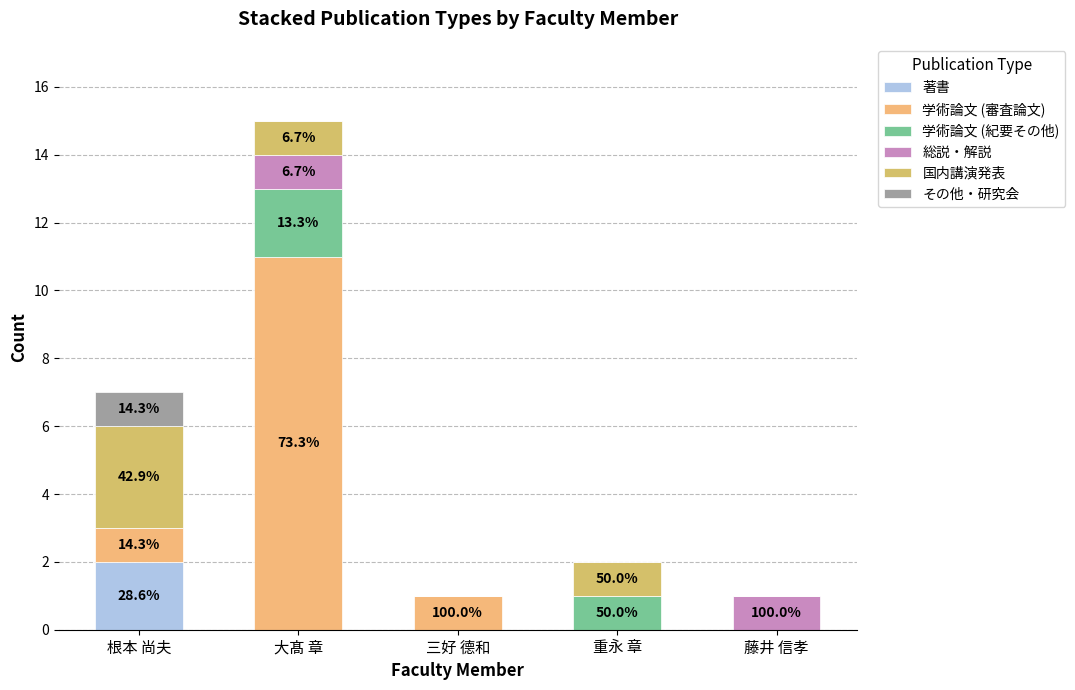

What is the label of the 3rd bar from the right?

三好 德和